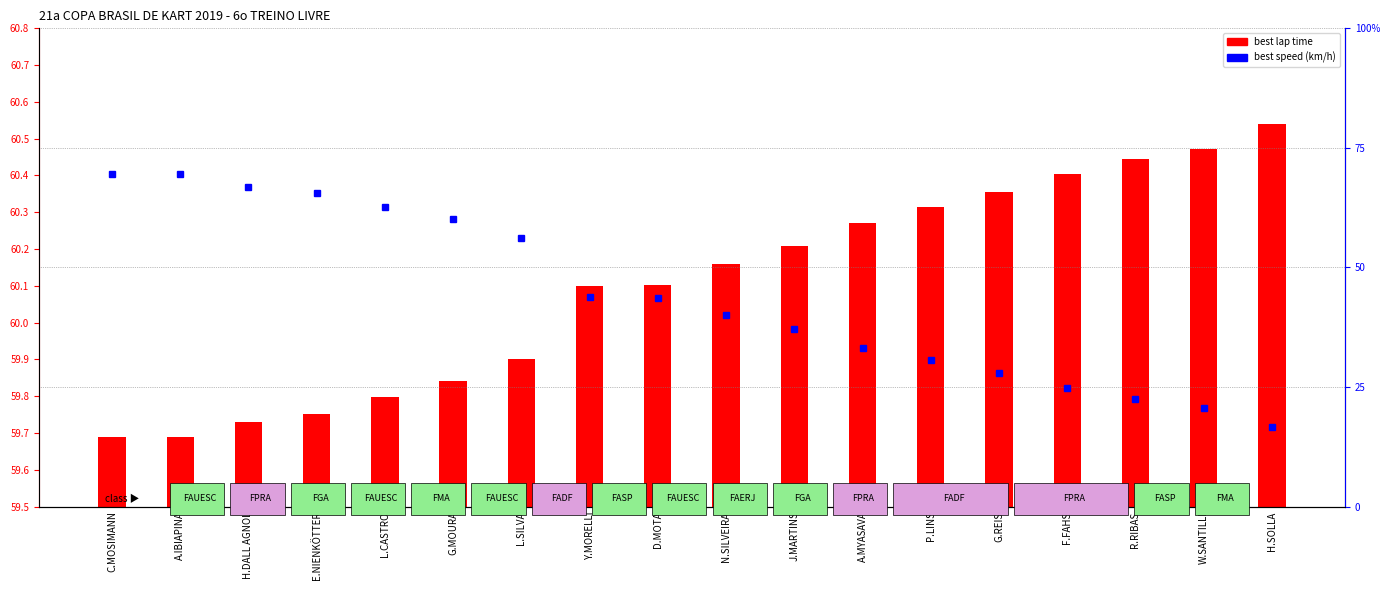

Read the best speed value at F.FAHS.

74.5